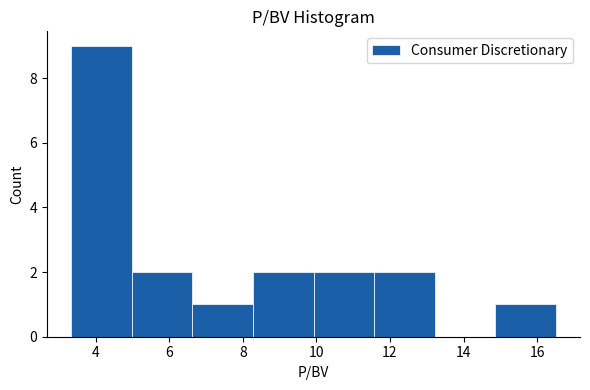

Reading left to right, transcribe this chart: for each bar, give the range it covers on the x-axis and its height. Neither the bar edges nor the heights are printed on the chart, so give them approximately, as read against the axes.

3.4 to 5.0: 9
5.0 to 6.6: 2
6.6 to 8.2: 1
8.2 to 10.0: 2
10.0 to 11.6: 2
11.6 to 13.2: 2
13.2 to 14.8: 0
14.8 to 16.6: 1